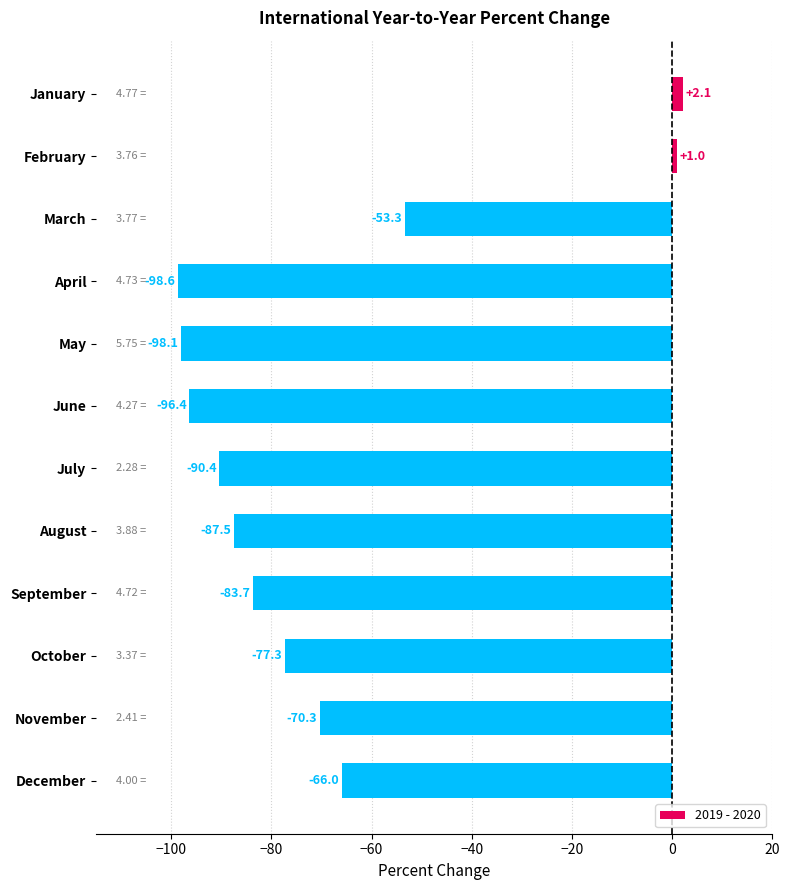

Which label corresponds to the smallest value in the chart?

April